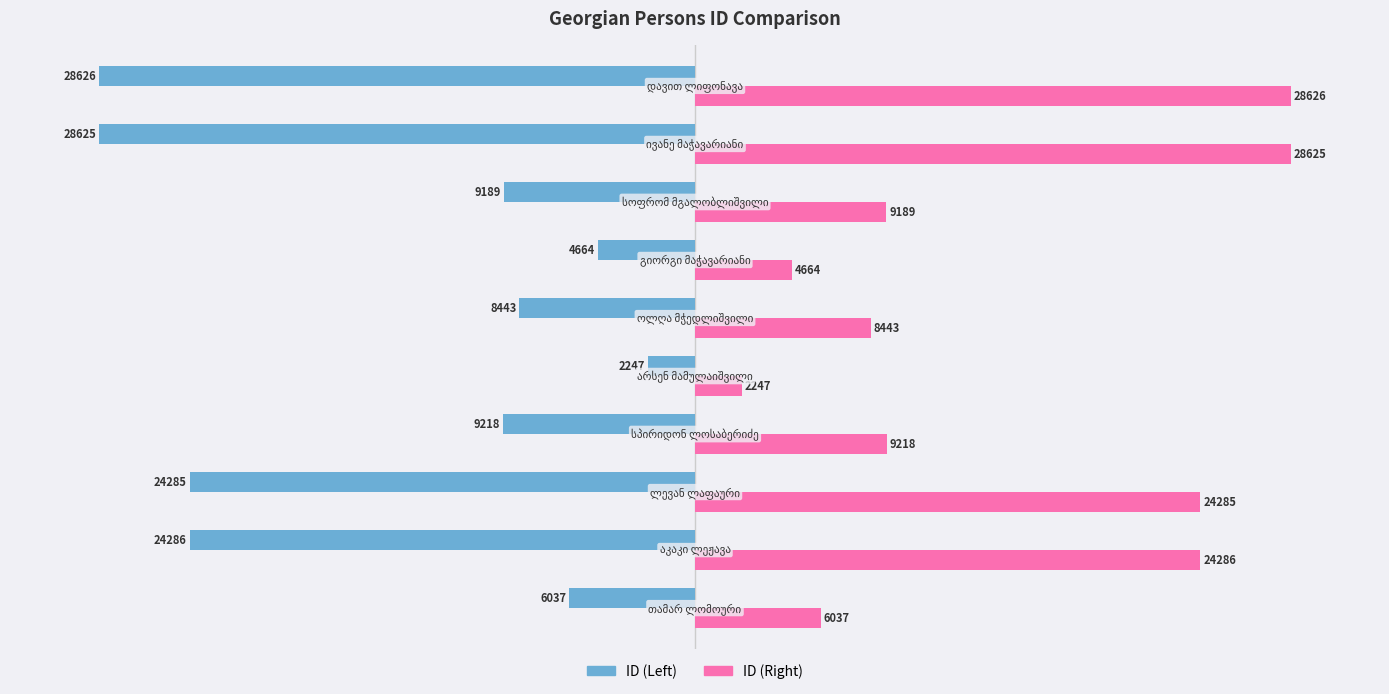

What are all the series names shown in the legend?

ID (Left), ID (Right)